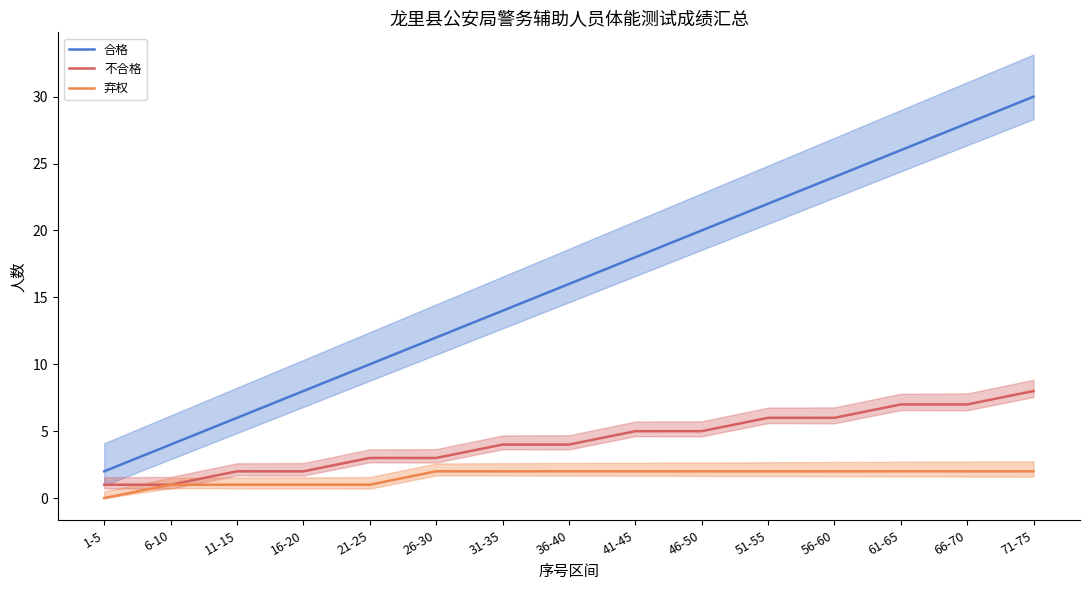

How many 弃权 values are between 1 and 2?

14